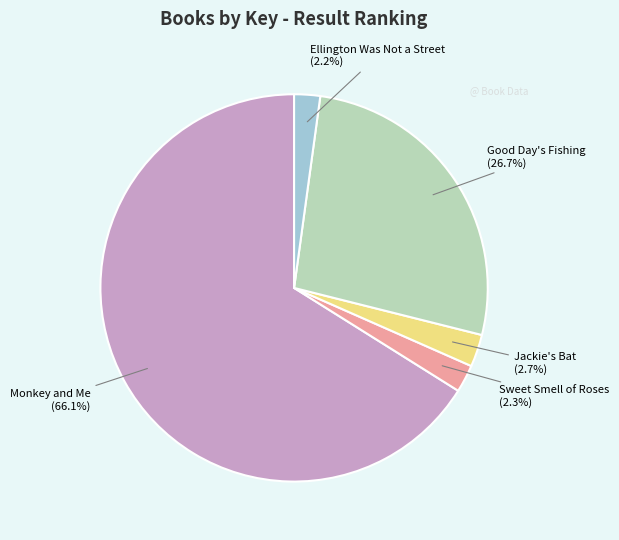

Which slice is the largest?

Monkey and Me